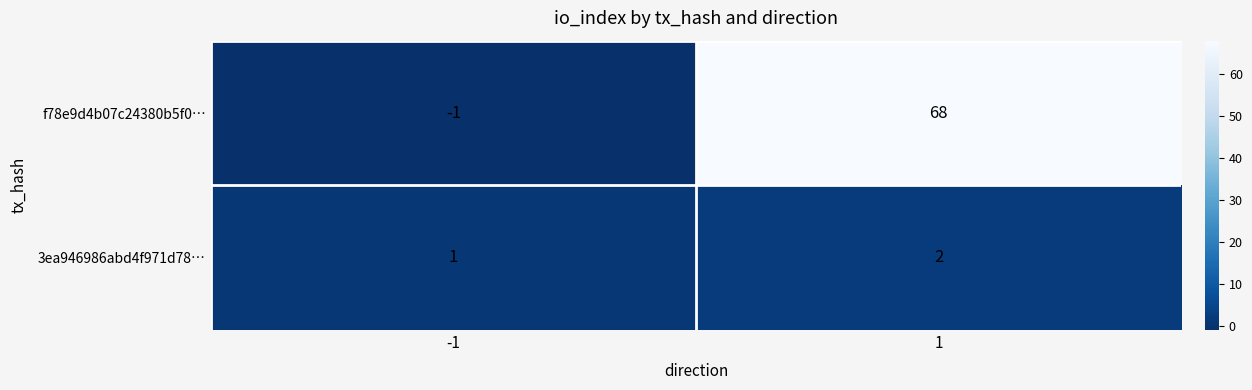

Reading left to right, extract all data points from this chart.

f78e9d4b07c24380b5f0…: -1=-1	1=68
3ea946986abd4f971d78…: -1=1	1=2